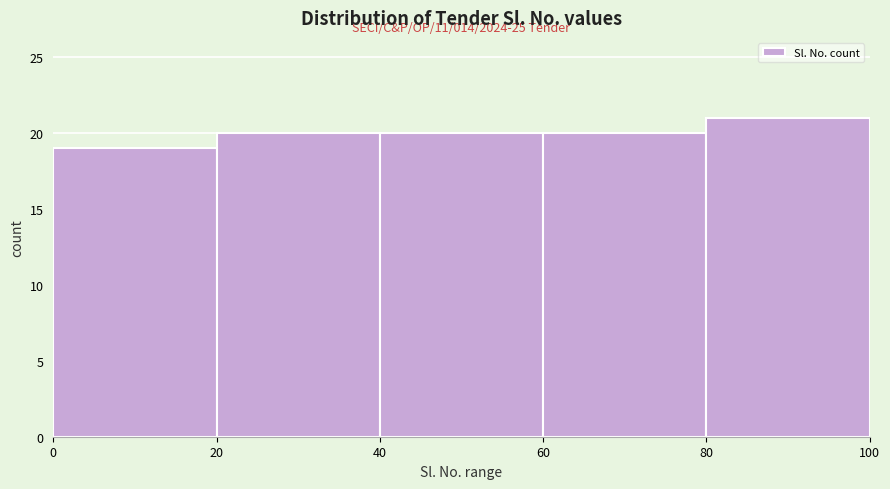

Over which range of the x-axis is the bar tallest?

80 to 100